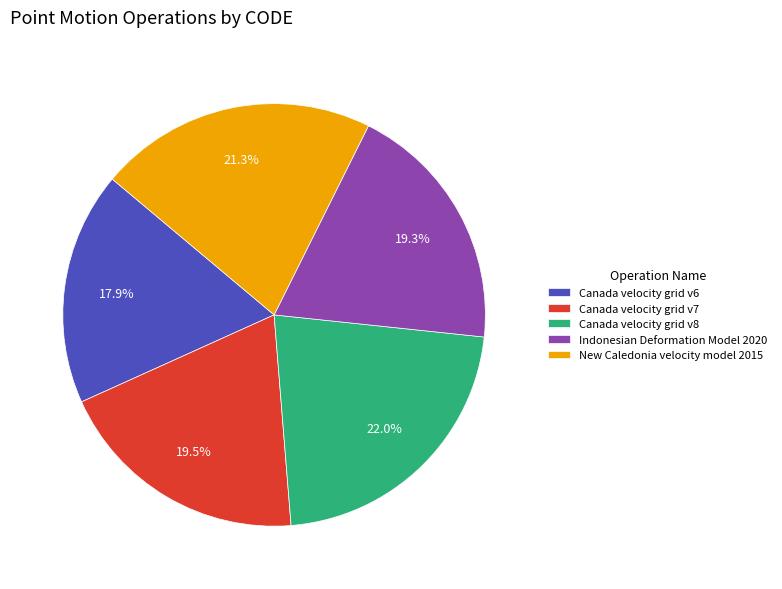

Does New Caledonia velocity model 2015 represent more than half of the total?

No